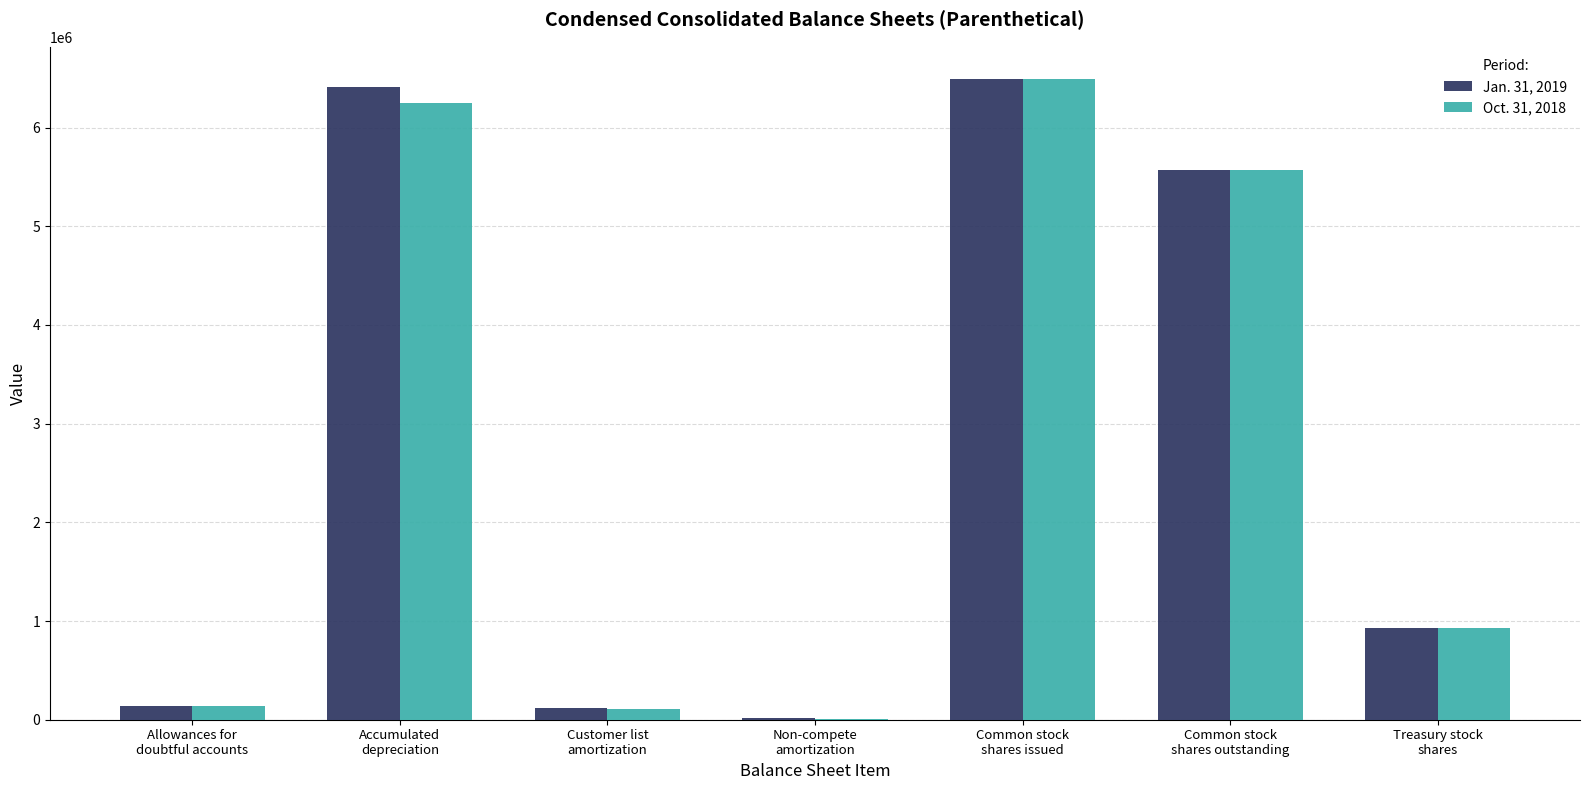

What is the greatest value displayed?

6494680